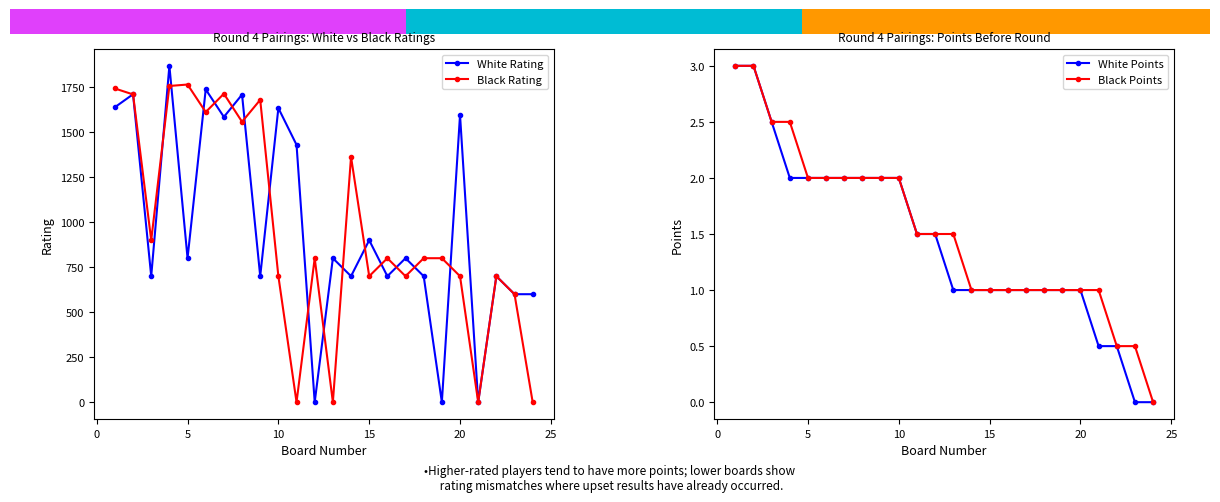

How many interior local valleys does the Black Rating series have?

8